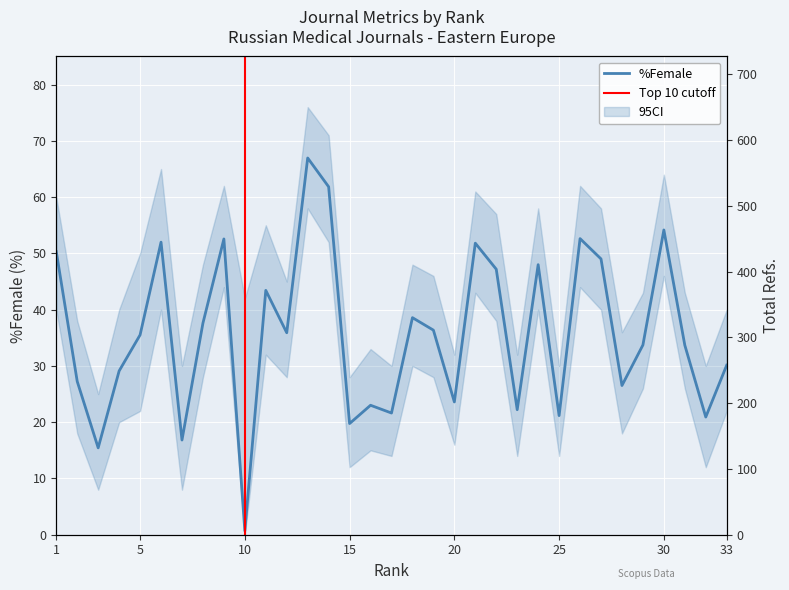

What is the difference between the maximum and minimum values in the %Female series?

66.3